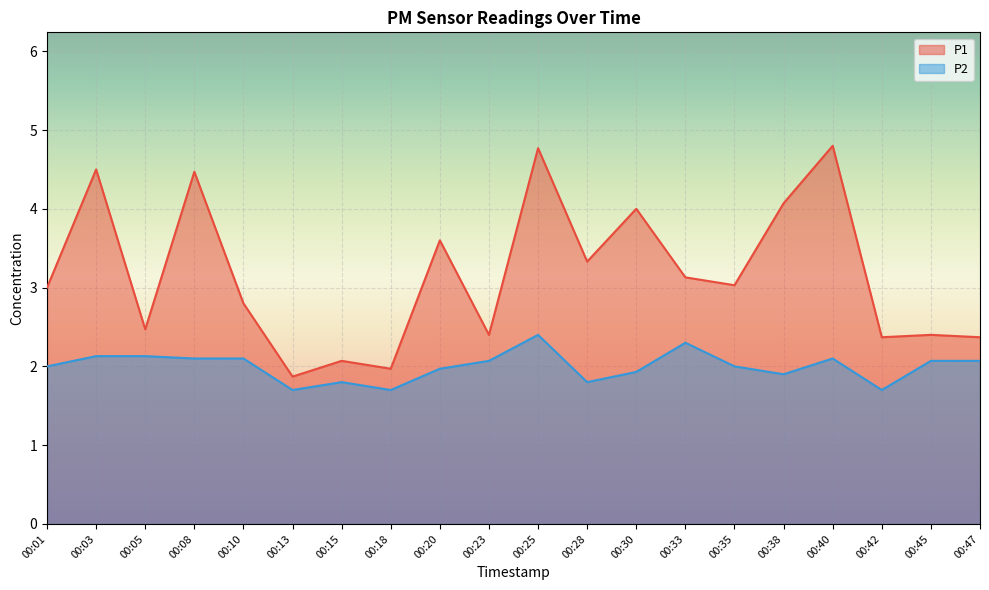

True or false: P1 and P2 intersect in this chart.

False